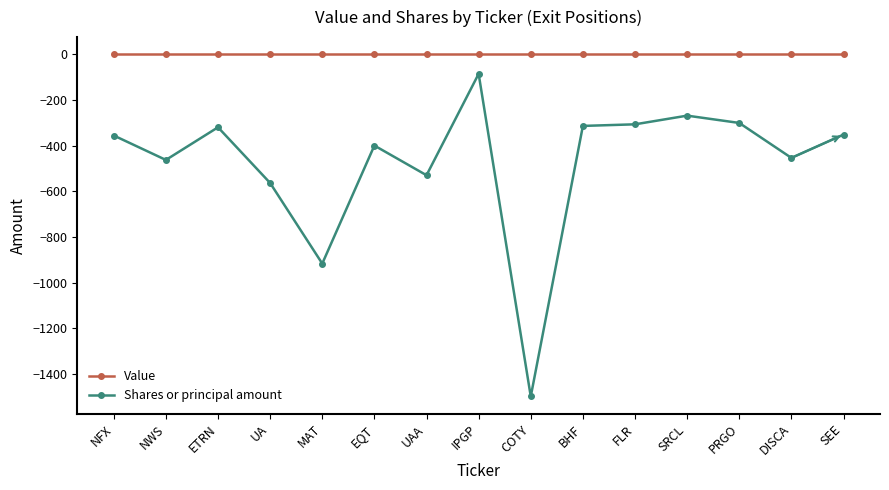

Which series has the largest total across all categories?

Value